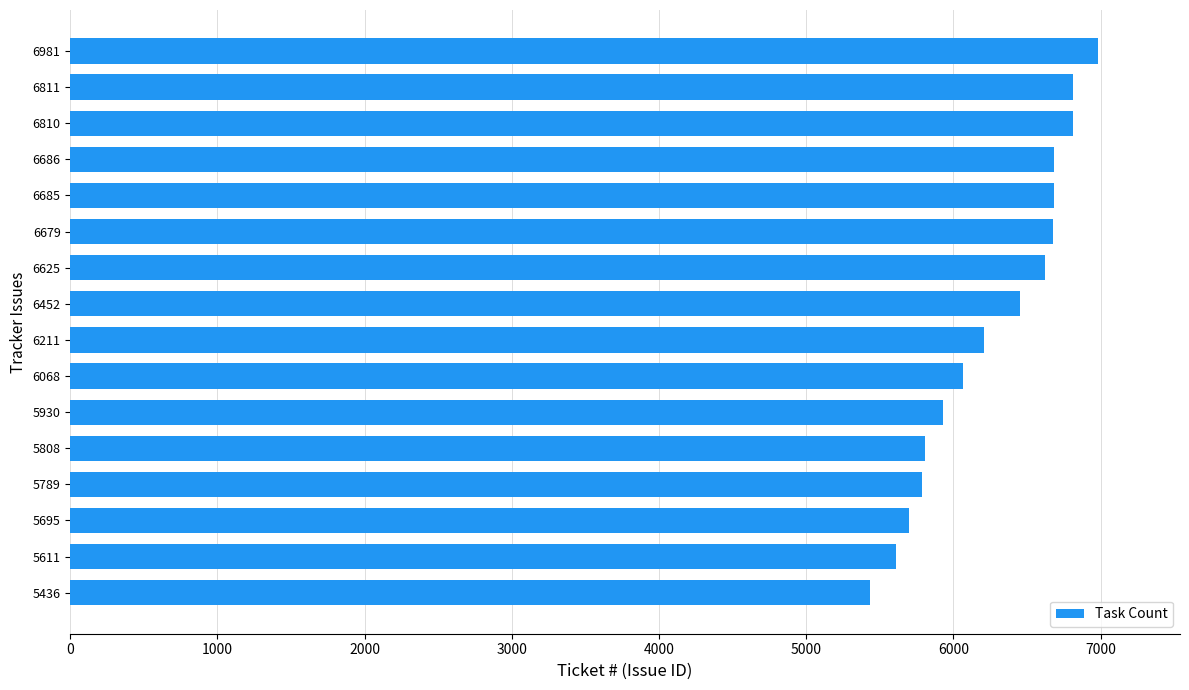

What is the difference between the maximum and minimum values?

1545